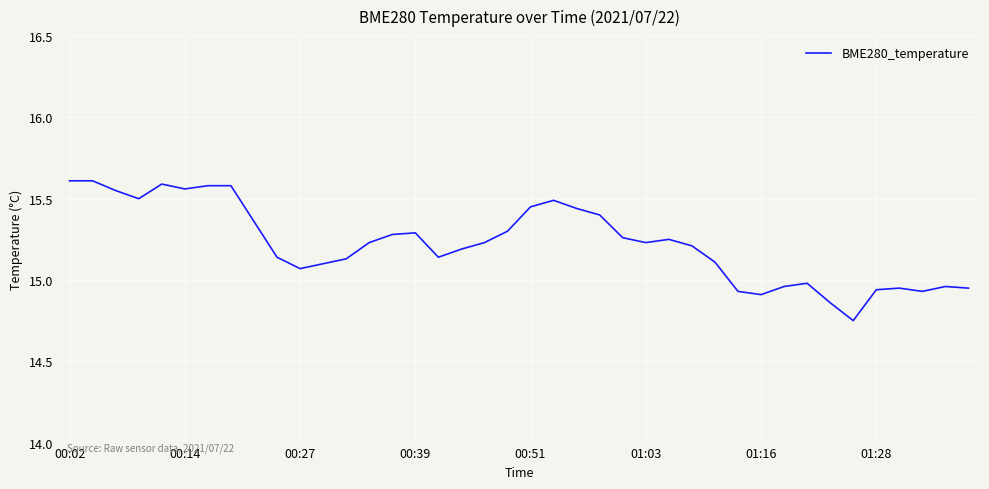

What is the difference between the maximum and minimum values?

0.9